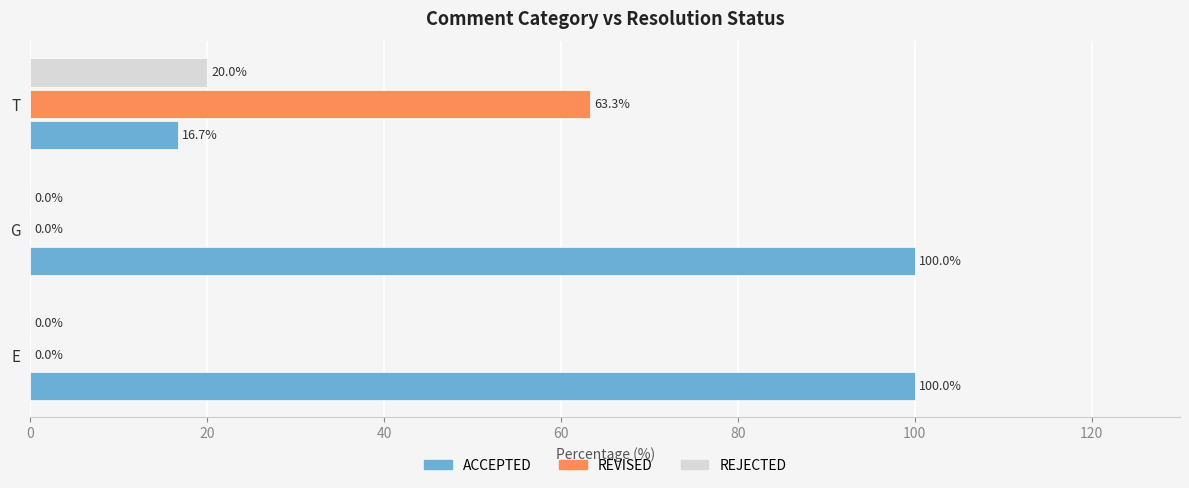

How many series are shown in this chart?

3